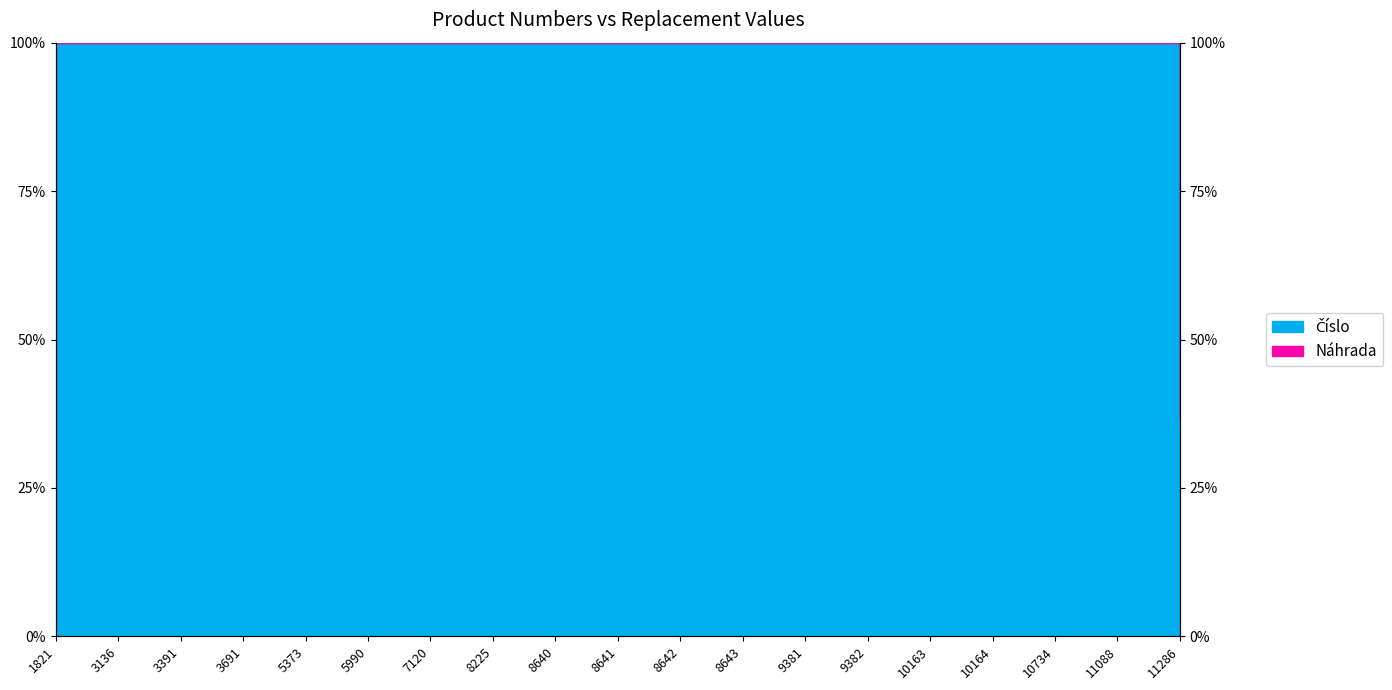

List the labels in order of value, smallest first.

11286, 1821, 3136, 3391, 3691, 5373, 5990, 7120, 8225, 8640, 8641, 8642, 8643, 9381, 9382, 10163, 10164, 10734, 11088